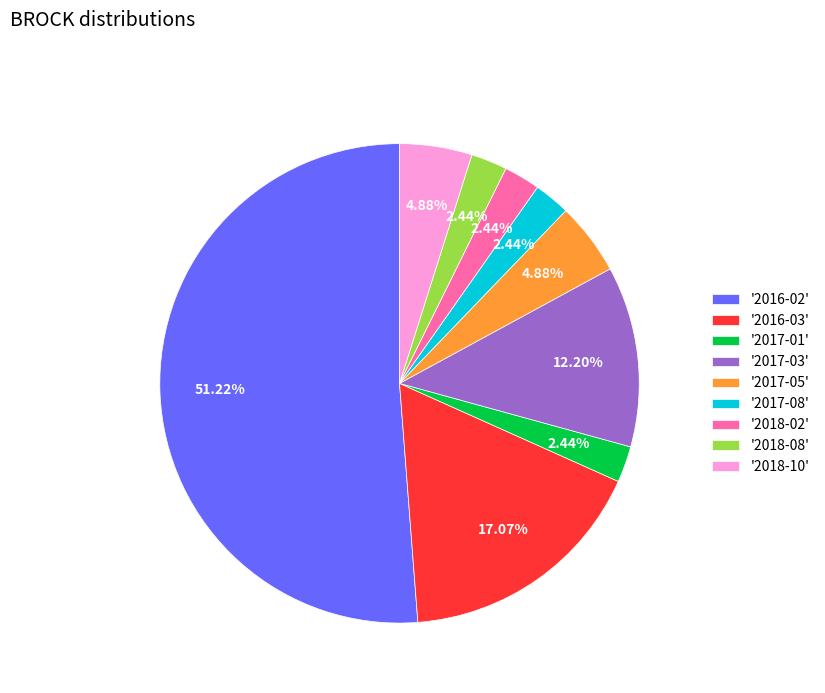

Is there a majority slice in this chart?

Yes